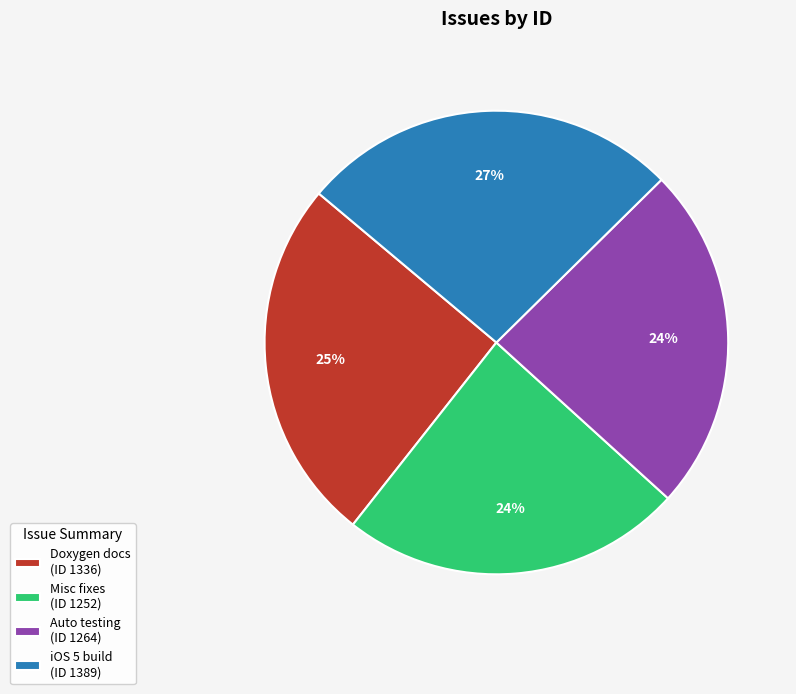

To the nearest percent, what is the average slice percentage?

25%